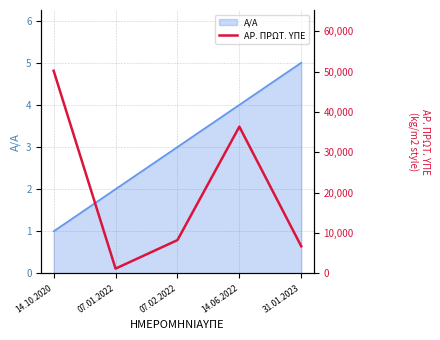

True or false: the data has more than 1 interior local peaks.

False